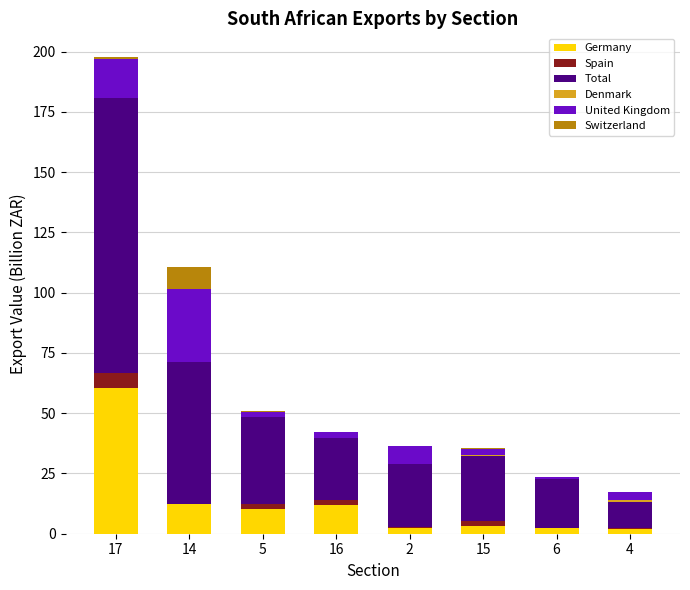

True or false: Germany has a value of 12.0 at 16.

True